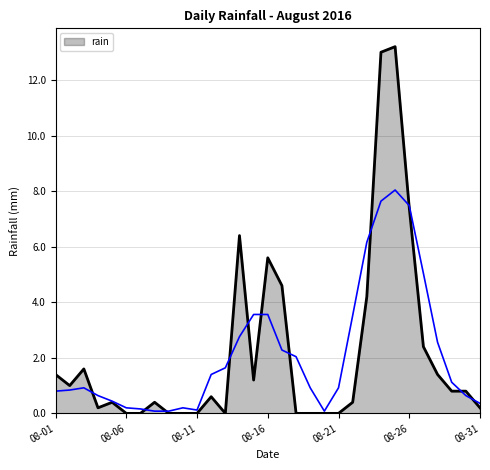

How many lines are shown in the chart?

1